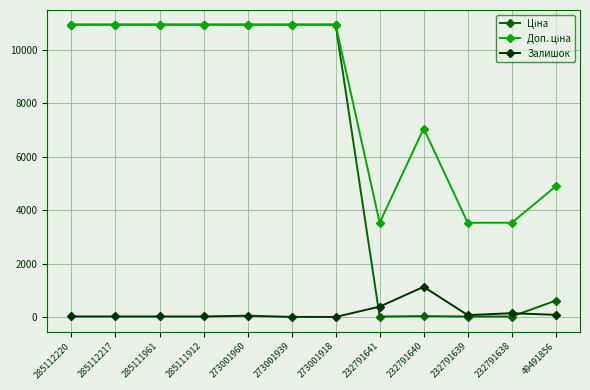

What is the highest value of the Залишок series?

1129.0